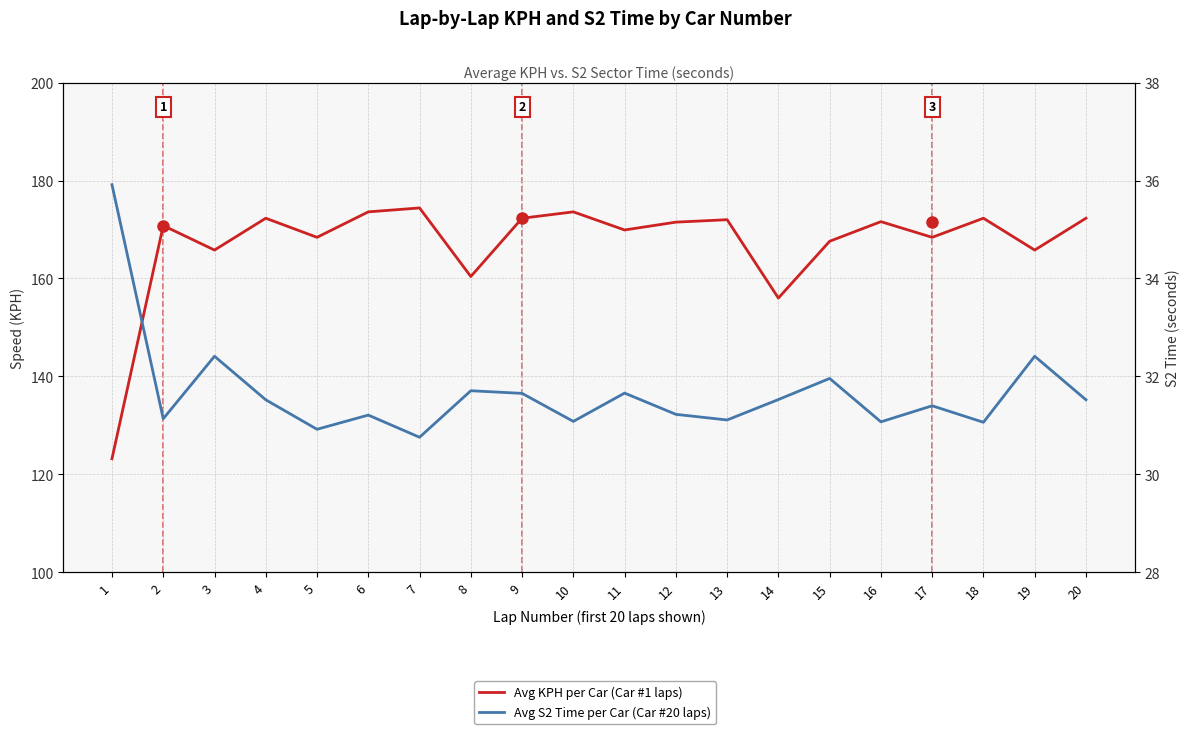

What is the value of the Avg S2 Time per Car (Car #20 laps) point at the 9th from the left?

31.7